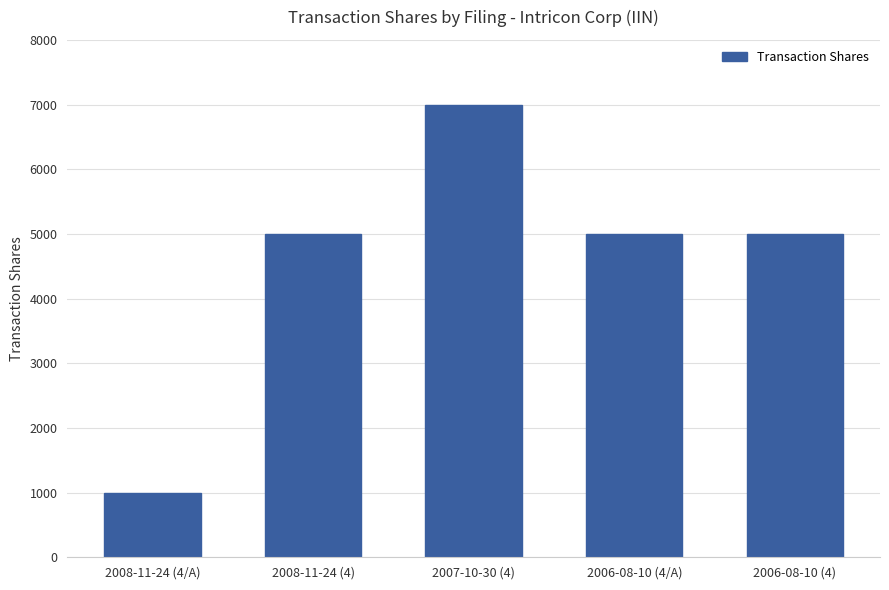

Does the chart contain any negative values?

No